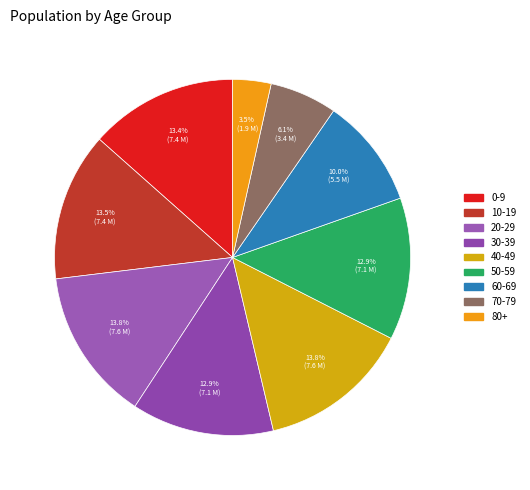

How many slices are in this pie chart?

9